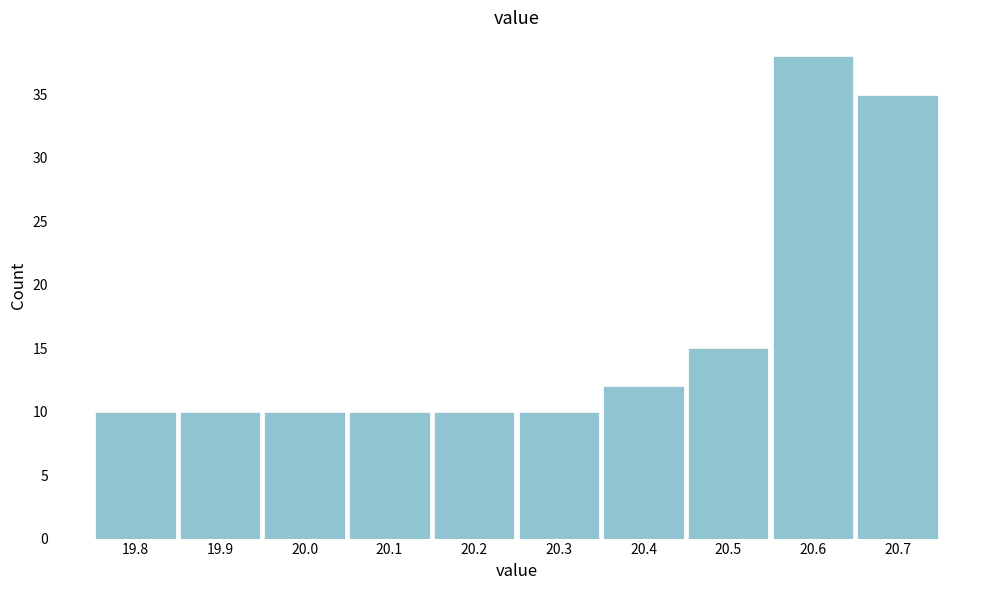

Over which range of the x-axis is the bar tallest?

20.55 to 20.65